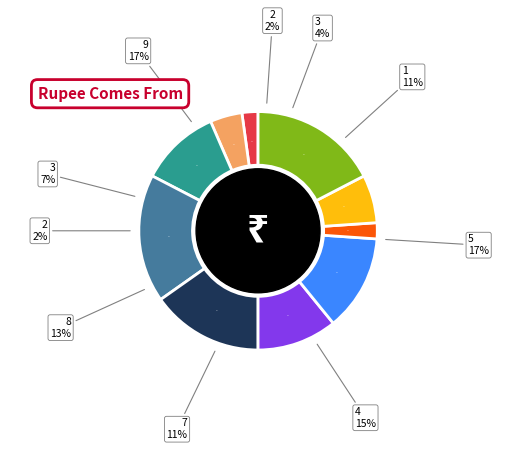

What is the change in value from 1 to 2?

-4